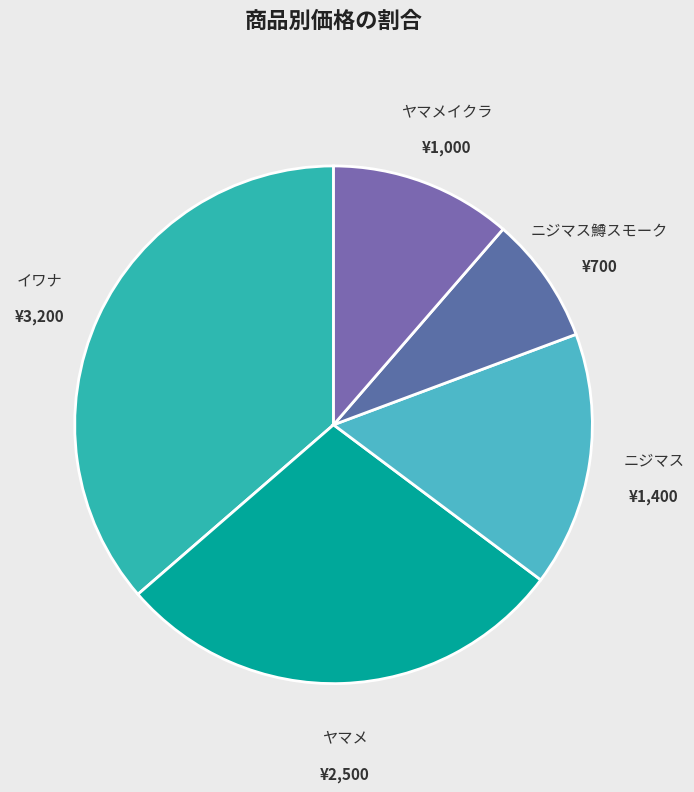

Is there any slice that represents more than half of the pie?

No